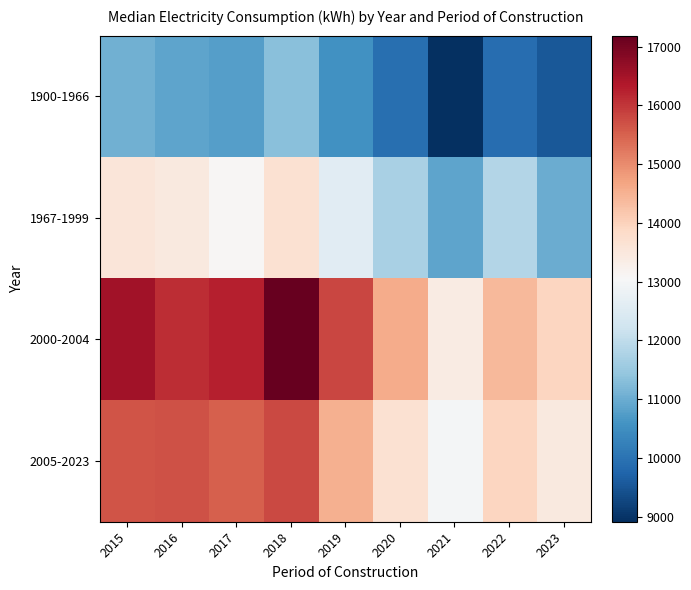

Reading left to right, what are all the values shown in this chart?

1900-1966: 2015=11056	2016=10867	2017=10766	2018=11317	2019=10540	2020=9925	2021=8911	2022=9898	2023=9530
1967-1999: 2015=13536	2016=13452	2017=13107	2018=13688	2019=12588	2020=11698	2021=10872	2022=11836	2023=11000
2000-2004: 2015=16525	2016=16088	2017=16262	2018=17185	2019=15806	2020=14569	2021=13385	2022=14404	2023=13940
2005-2023: 2015=15665	2016=15668	2017=15529	2018=15769	2019=14506	2020=13665	2021=12957	2022=13940	2023=13457